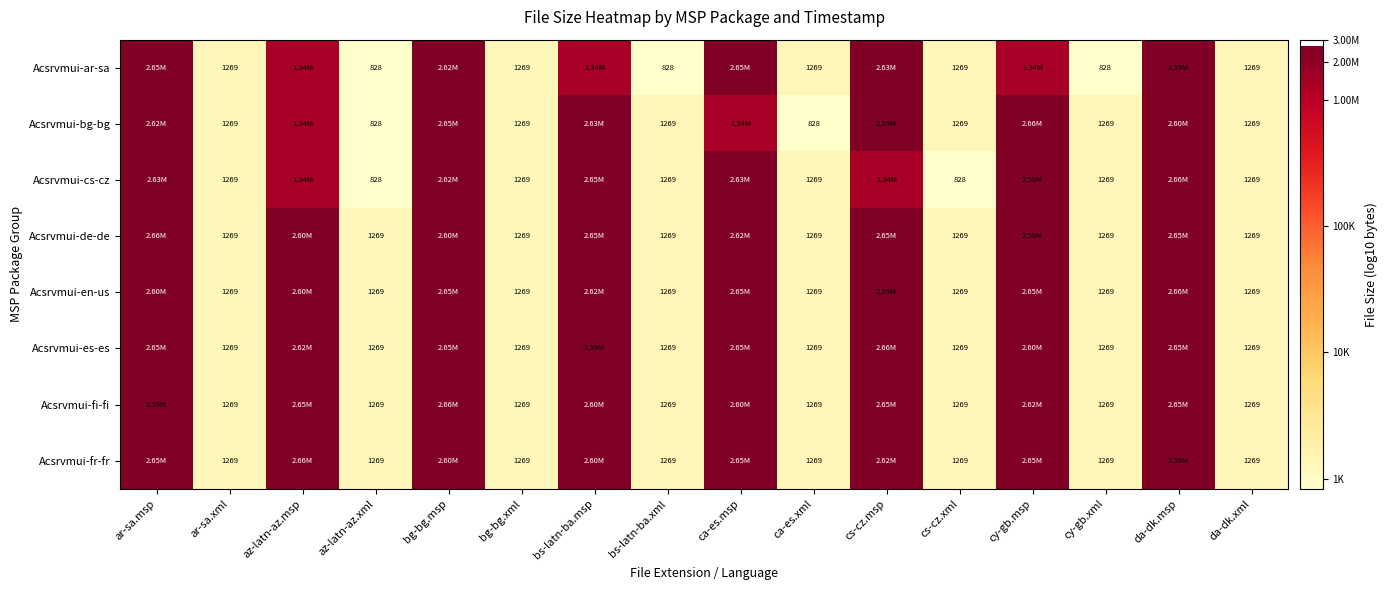

Which series changed the most between ca-es.xml and cy-gb.xml?

Acsrvmui-ar-sa